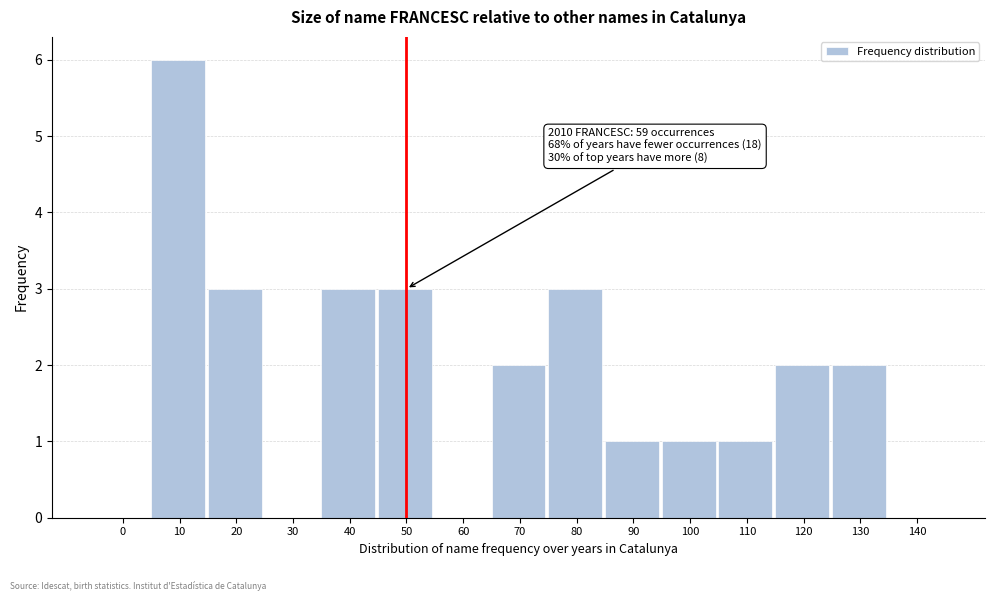

Reading left to right, what are all the values shown in this chart?

0=0	10=6	20=3	30=0	40=3	50=3	60=0	70=2	80=3	90=1	100=1	110=1	120=2	130=2	140=0